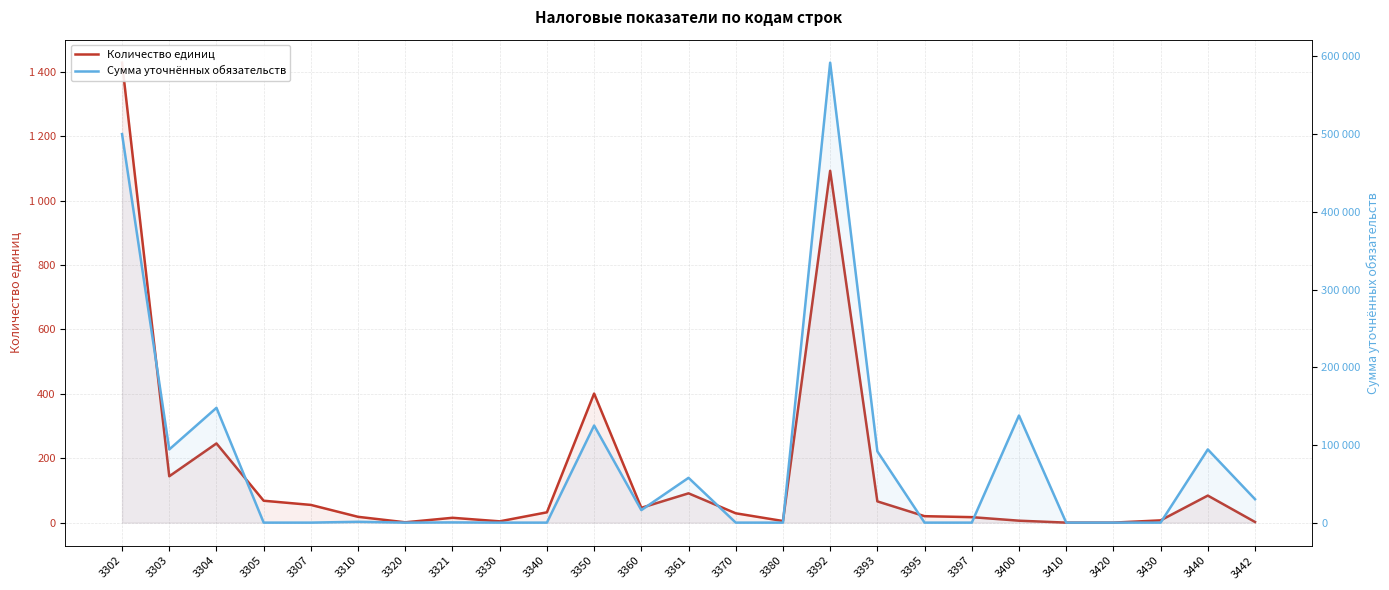

The Сумма уточнённых обязательств series shows 122286 at 3393. True or false?

False